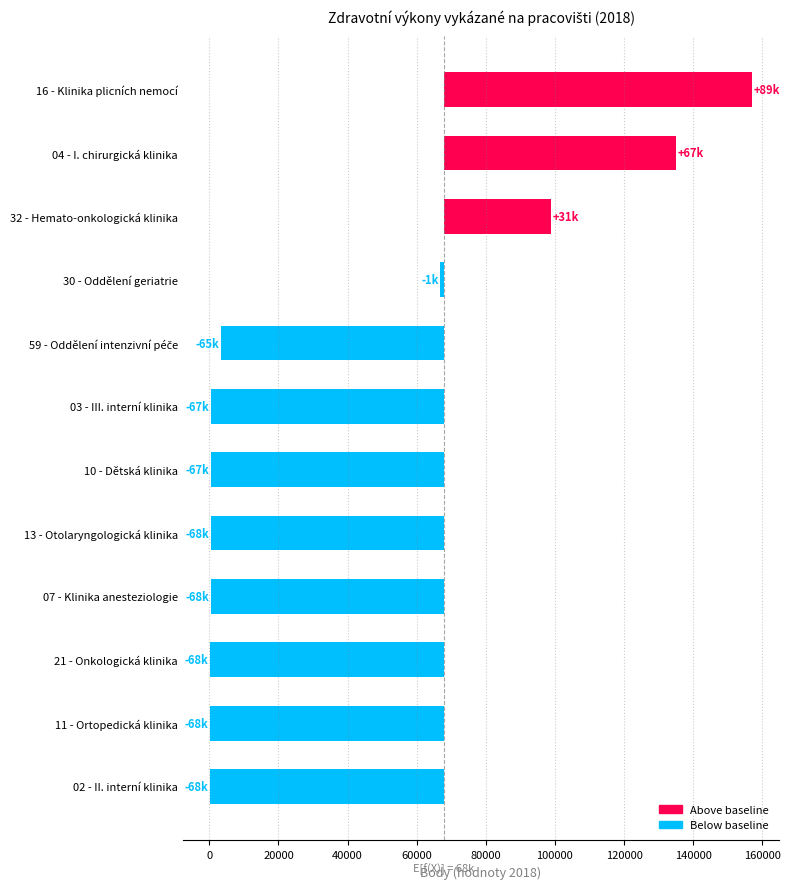

The value at 02 - II. interní klinika is -13910. True or false?

False